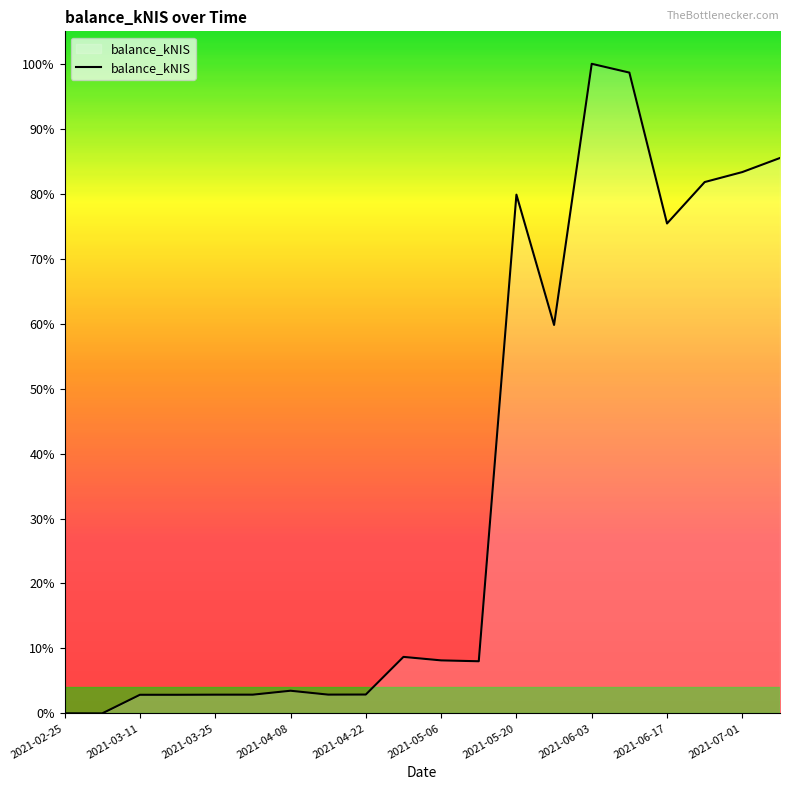

Does the chart have visible grid lines?

No